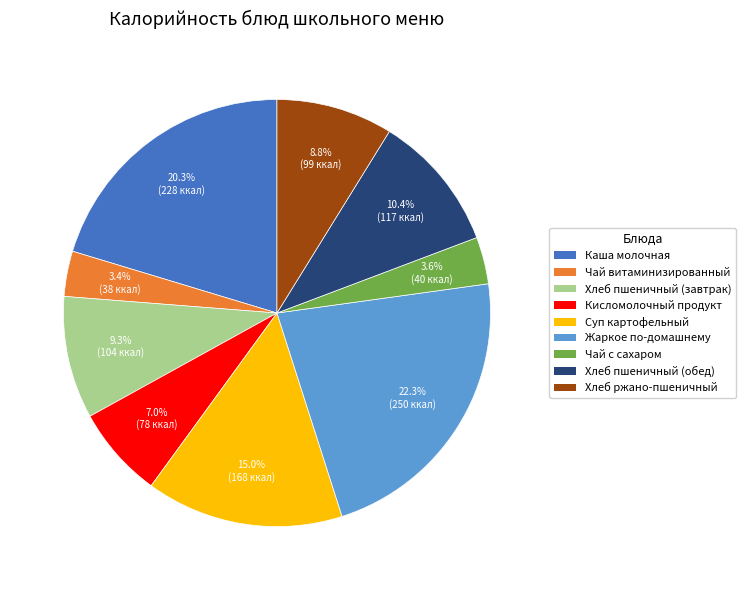

Is there a majority slice in this chart?

No